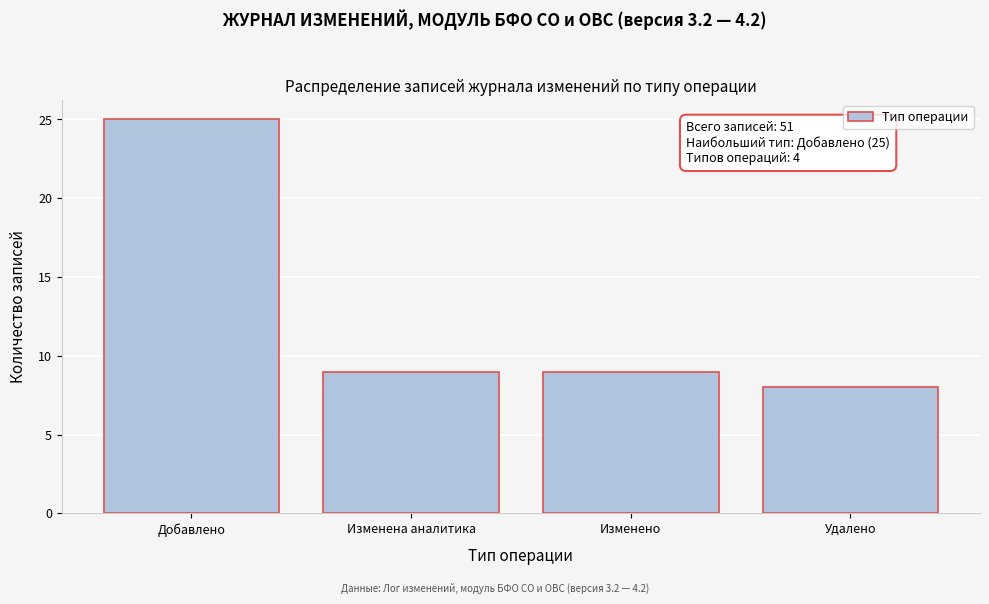

Reading right to left, list all the values displayed in this chart.

8	9	9	25